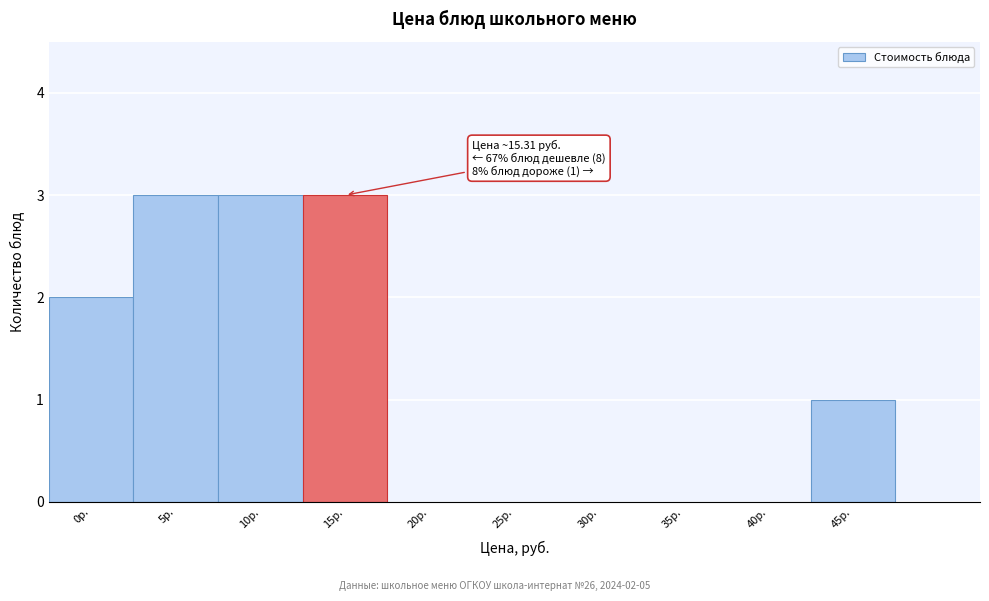

Reading right to left, what are all the values shown in this chart?

45р.=1	40р.=0	35р.=0	30р.=0	25р.=0	20р.=0	15р.=3	10р.=3	5р.=3	0р.=2